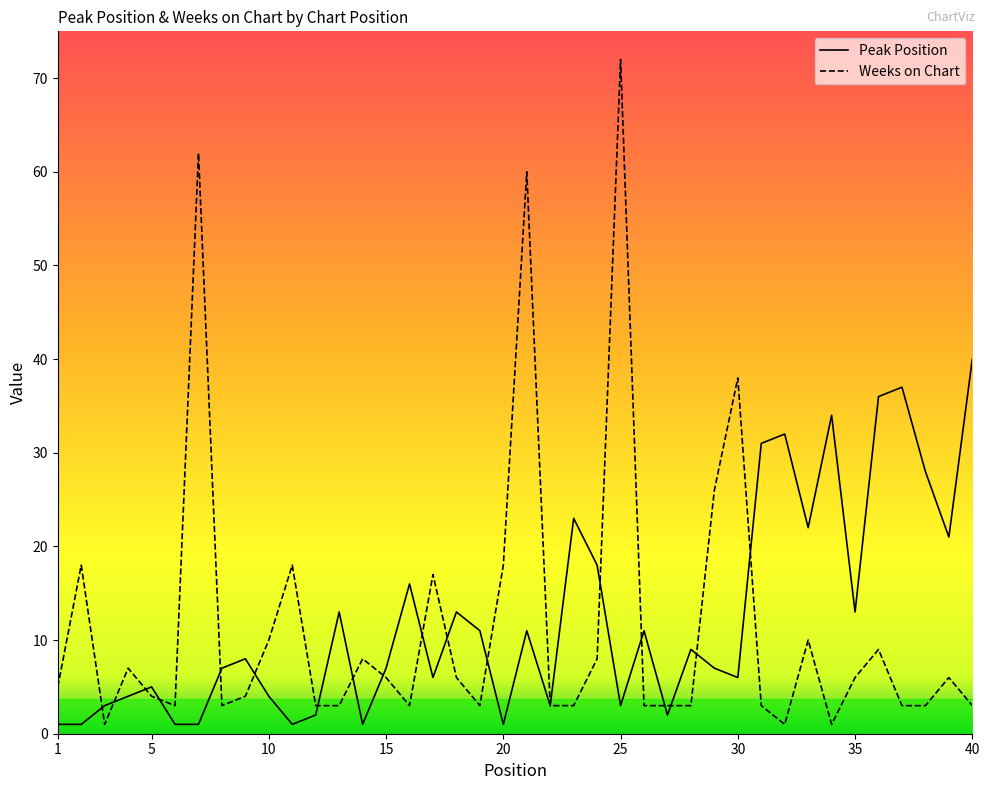

Which series has the largest range (max minus min)?

Weeks on Chart